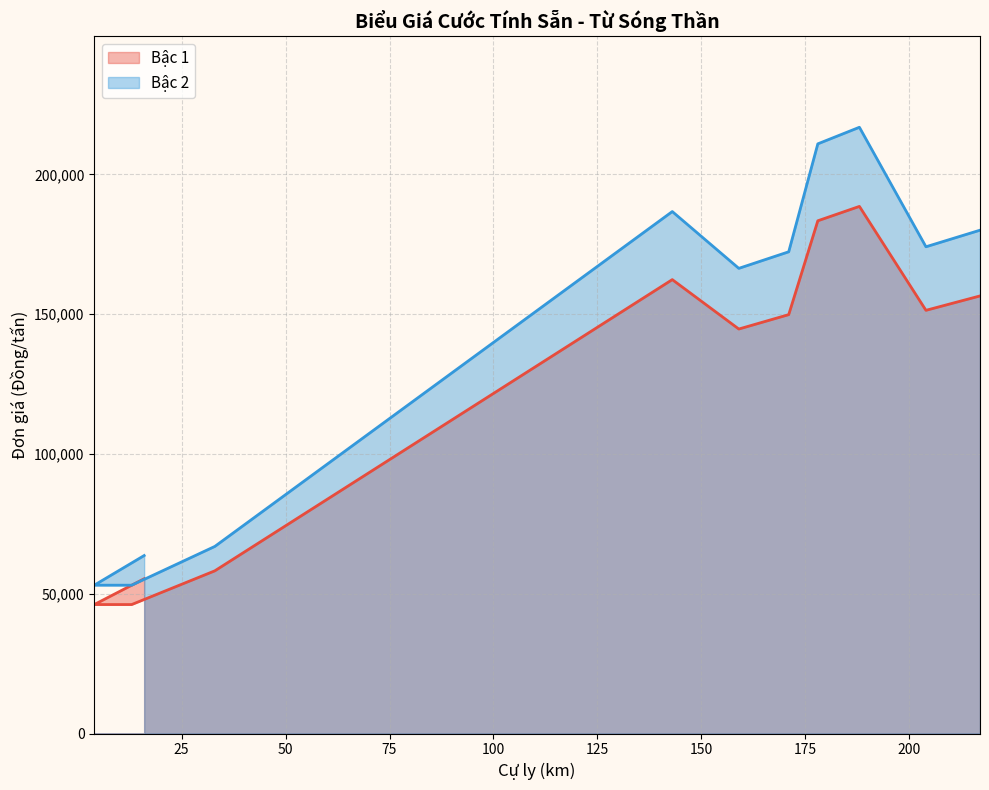

What is the difference between the Bậc 2 values at 33 and 97?

69688.3